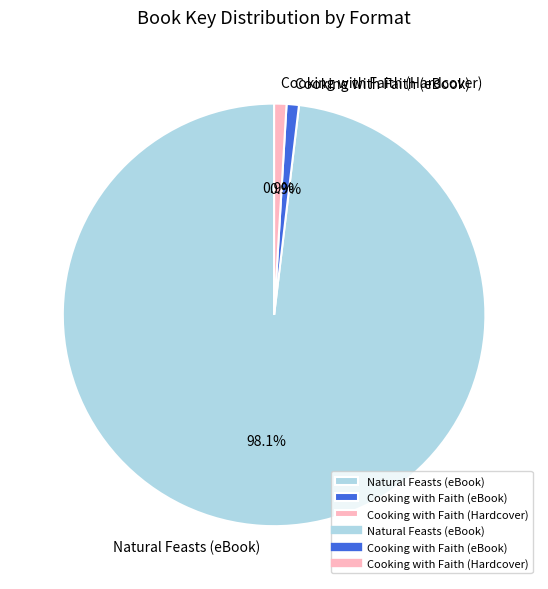

What percentage is the Cooking with Faith (eBook) slice, to the nearest percent?

1%